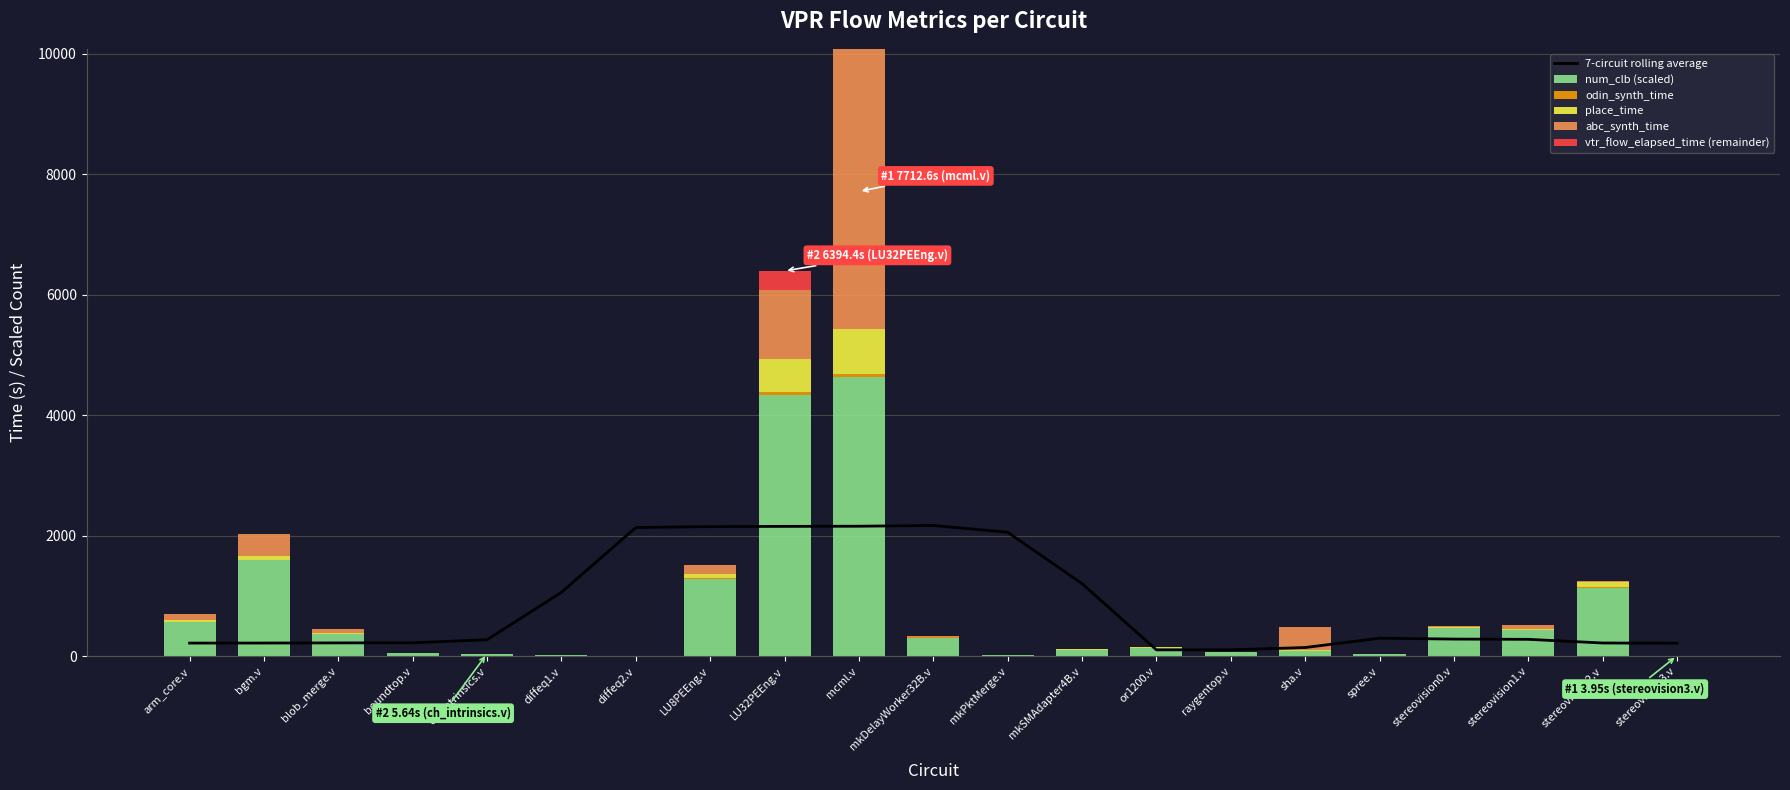

Which label corresponds to the smallest value in the chart?

arm_core.v